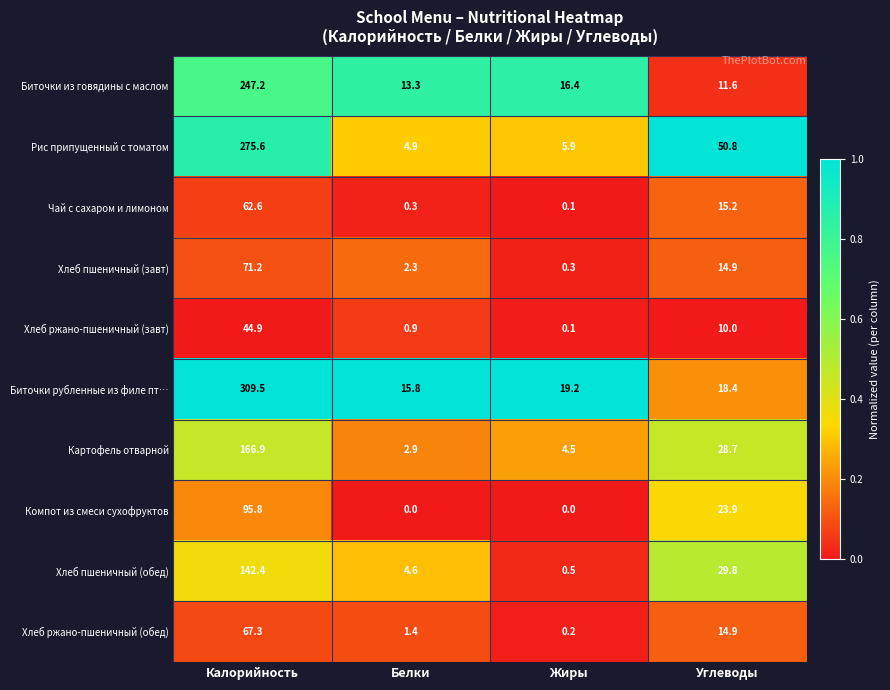

What is the difference between the maximum and minimum values in the Рис припущенный с томатом series?

270.7